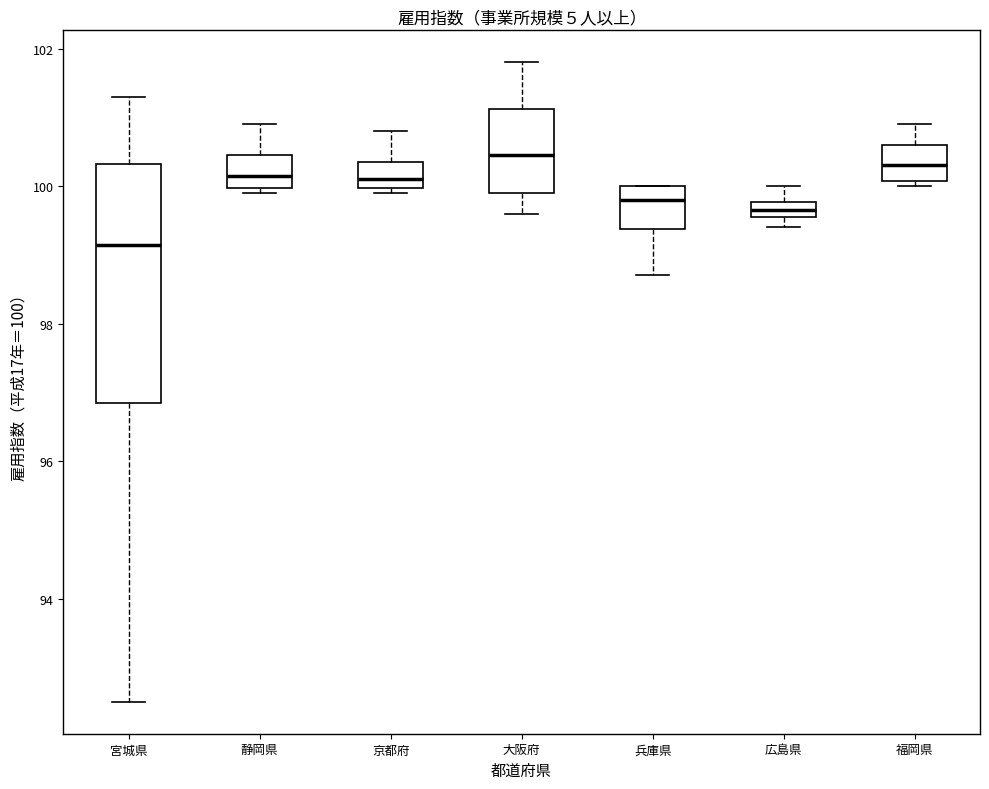

Which box's median line is the lowest?

宮城県